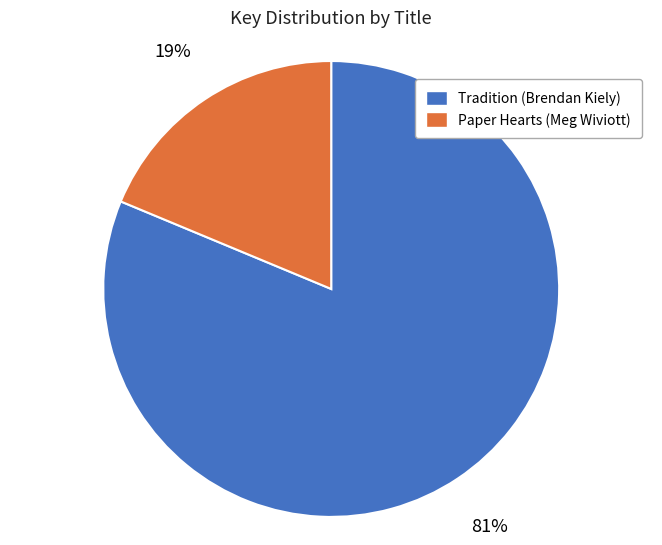

What is the smallest slice in the pie chart?

Paper Hearts (Meg Wiviott)